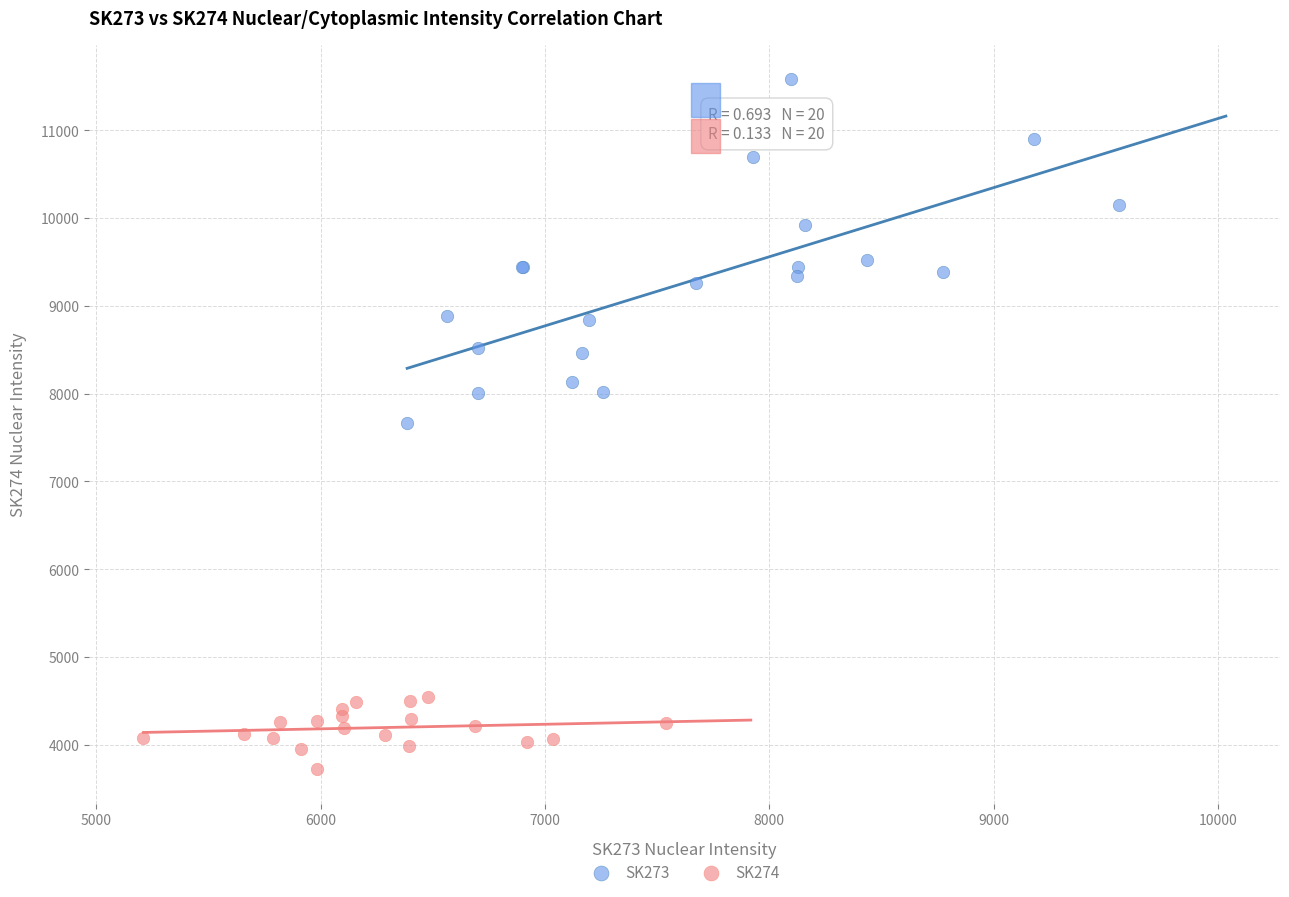

Which series has the widest spread of Y values?

SK273